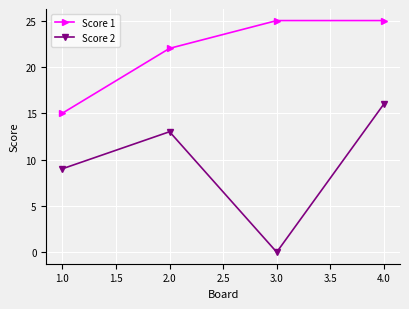

How many values in the Score 1 series are below 25?

2